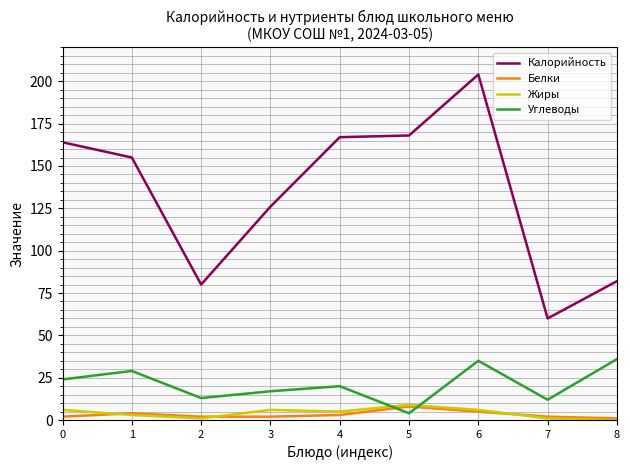

What is the maximum value shown in the chart?

204